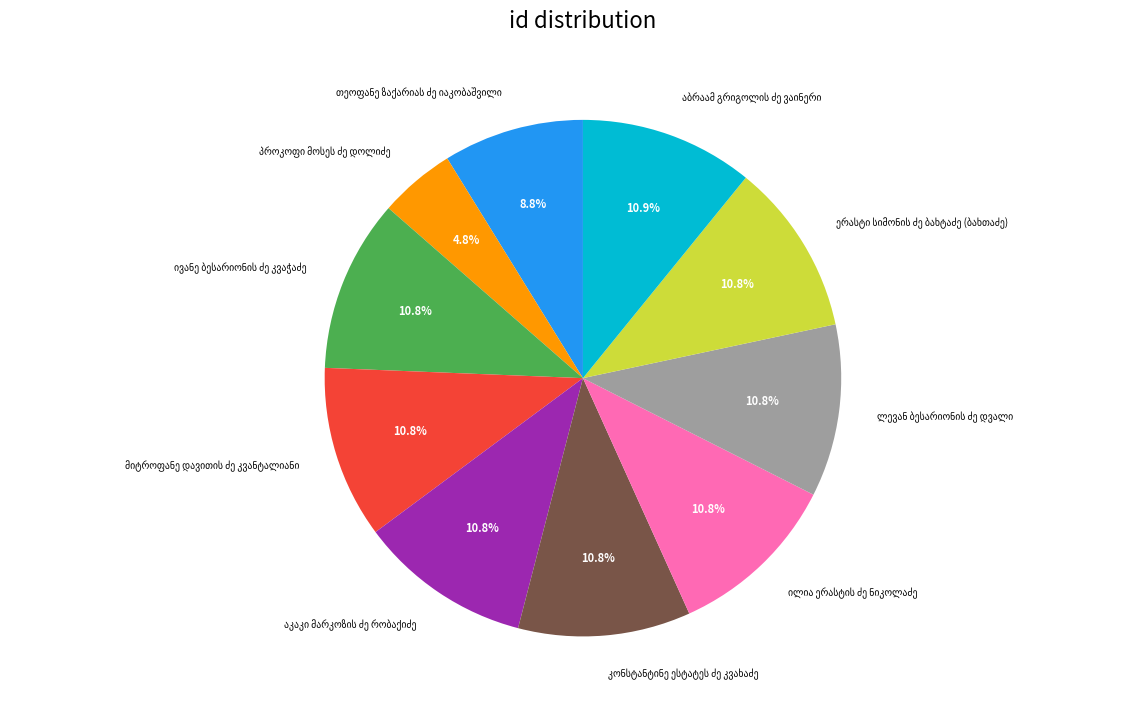

How many segments does this pie chart have?

10